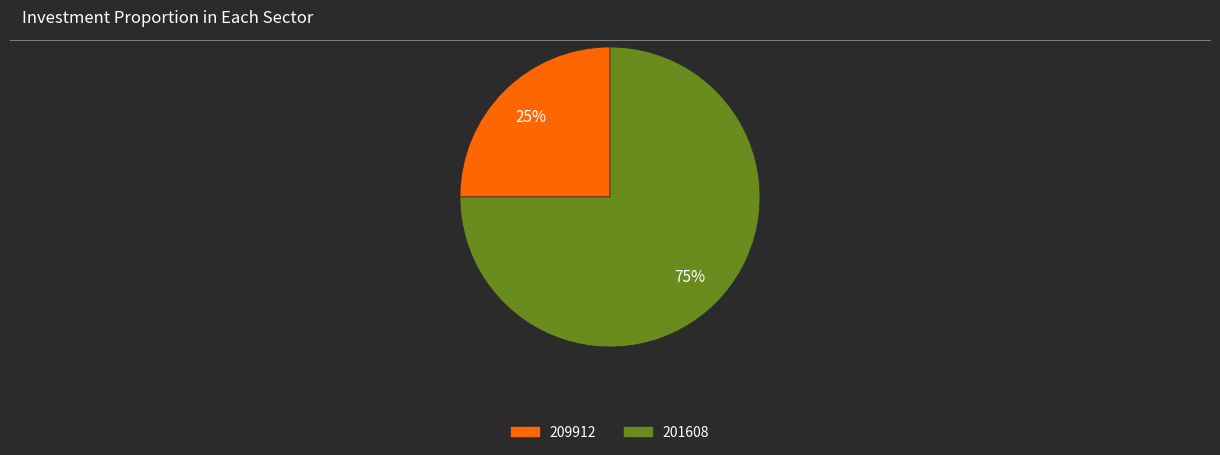

Which category has the biggest portion of the pie?

201608